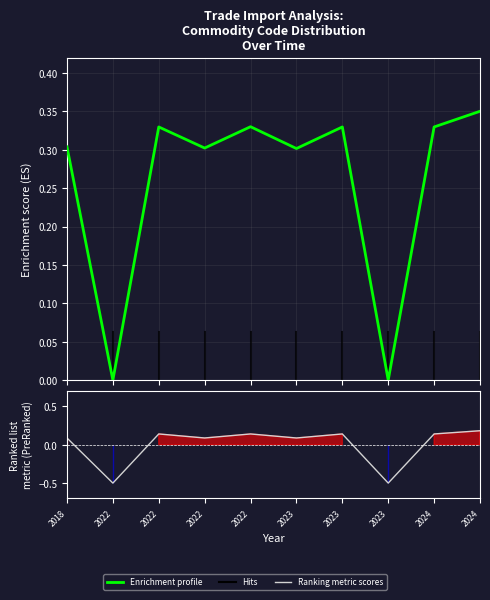

What is the smallest value displayed?

-0.5